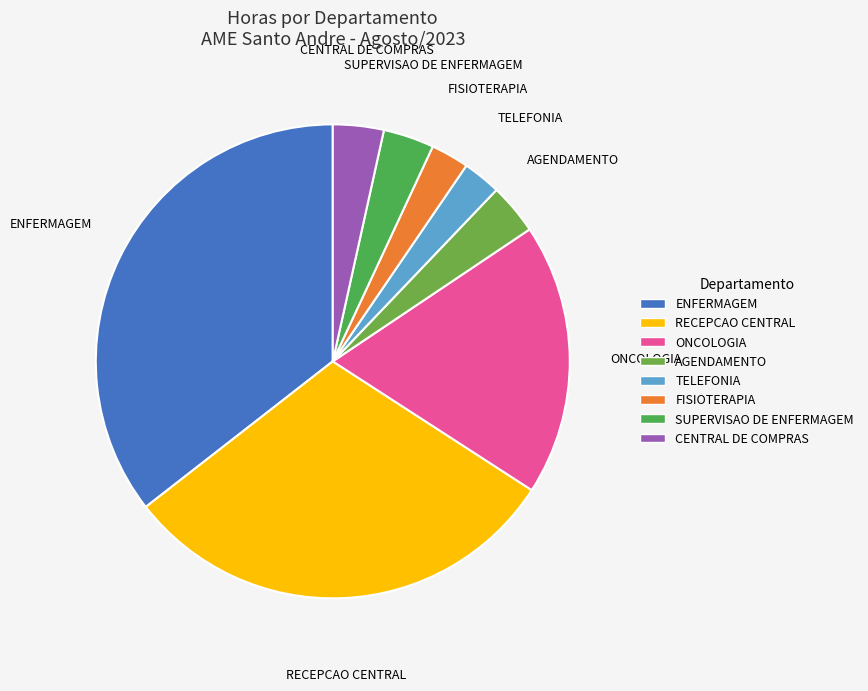

Which category has the biggest portion of the pie?

ENFERMAGEM